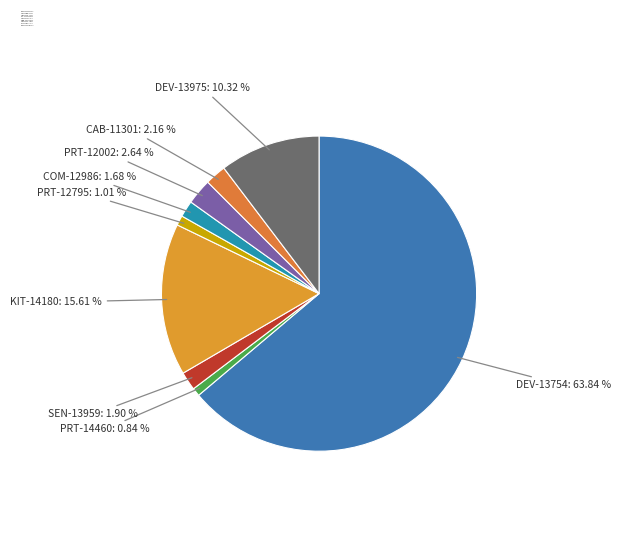

Which category has the biggest portion of the pie?

DEV-13754